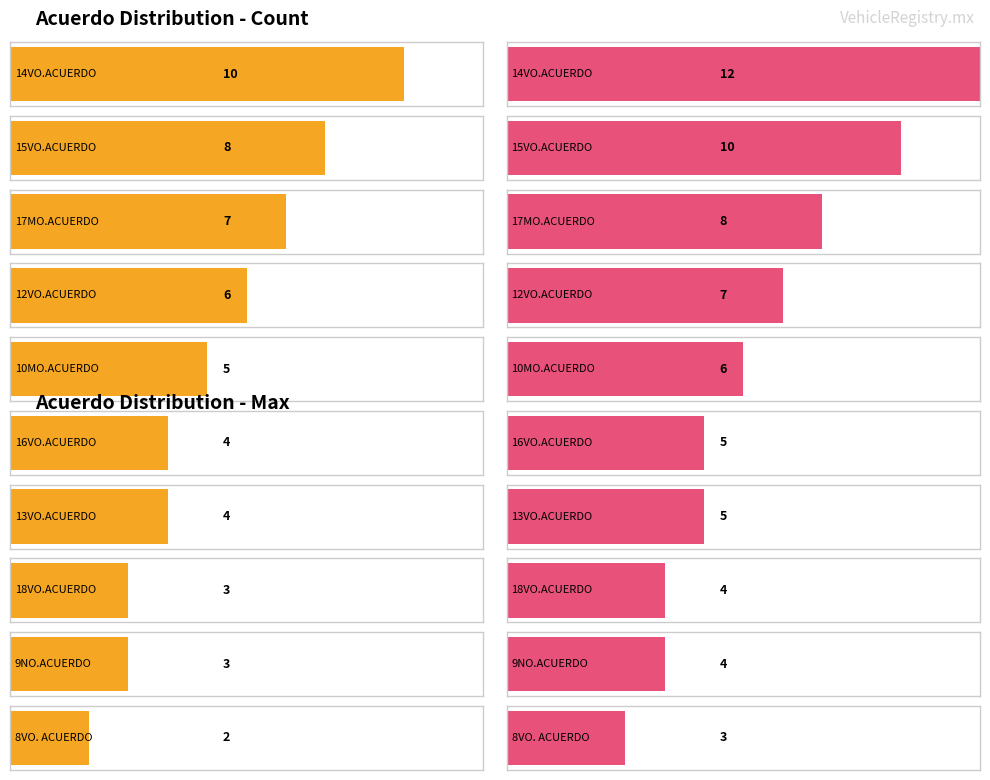

What is the value of the 10th bar from the left?

2